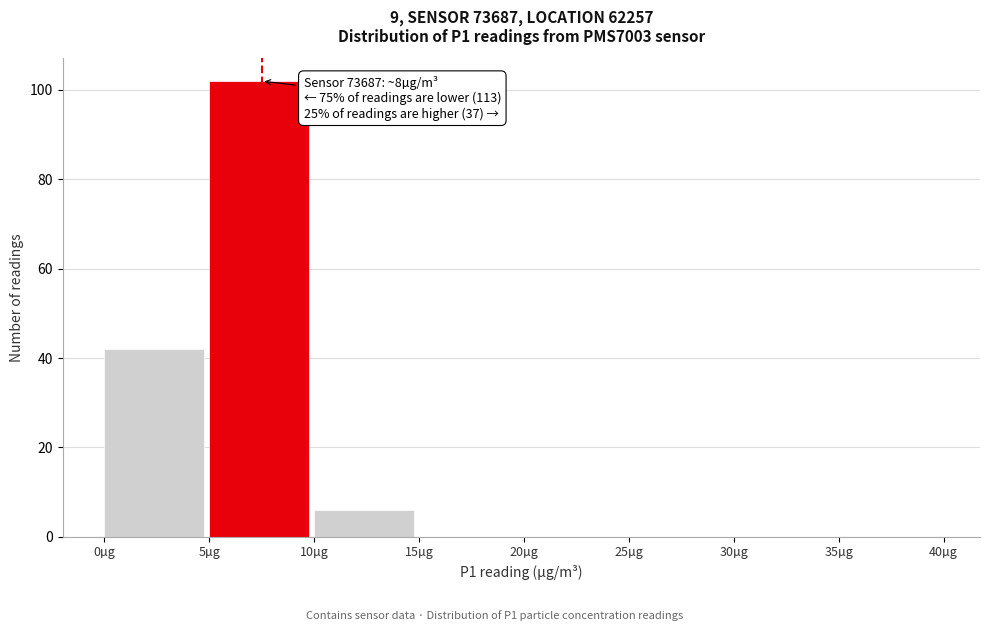

Which range on the x-axis has the tallest bar?

5 to 10